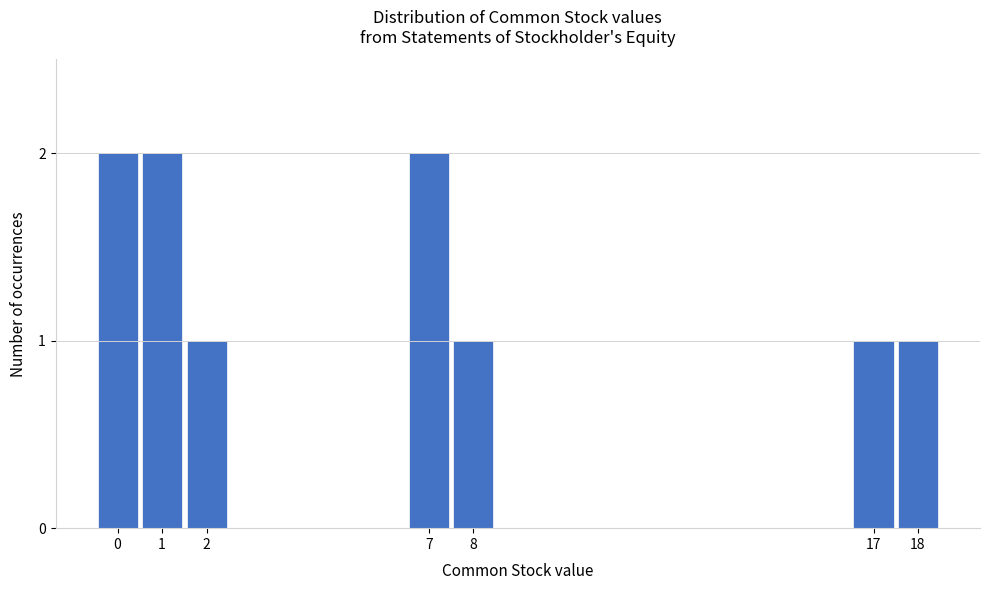

Reading left to right, extract all data points from this chart.

0=2	1=2	2=1	7=2	8=1	17=1	18=1